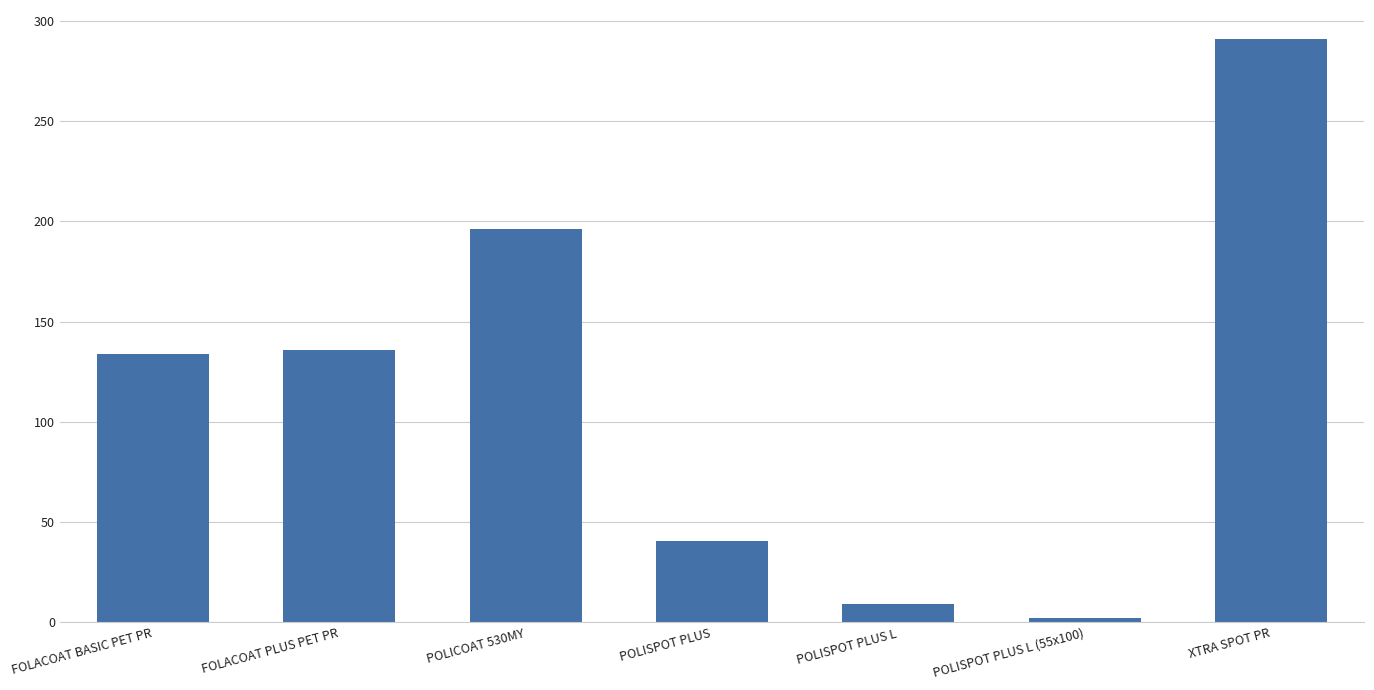

What is the greatest value displayed?

290.9